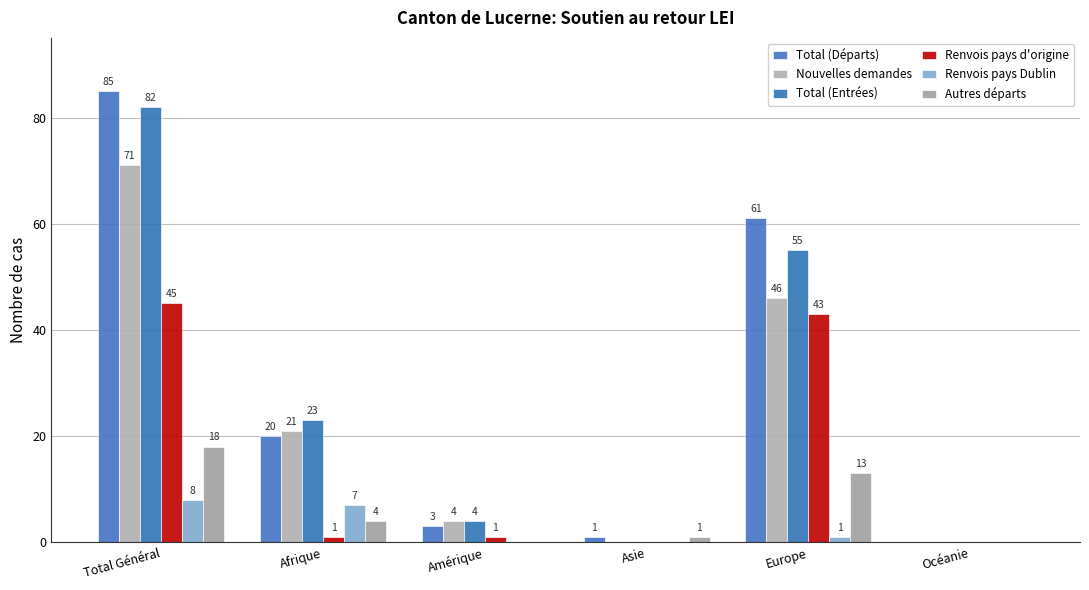

Are the bars horizontal?

No